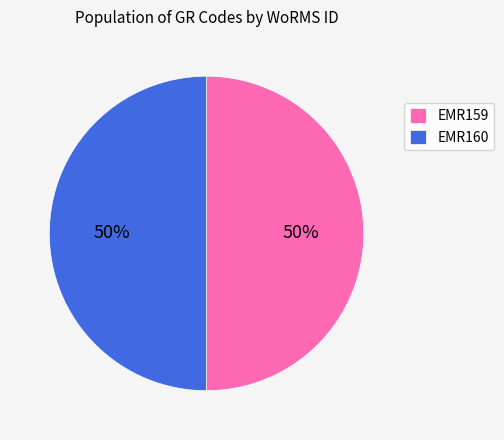

To the nearest percent, what is the combined percentage of EMR160 and EMR159?

100%